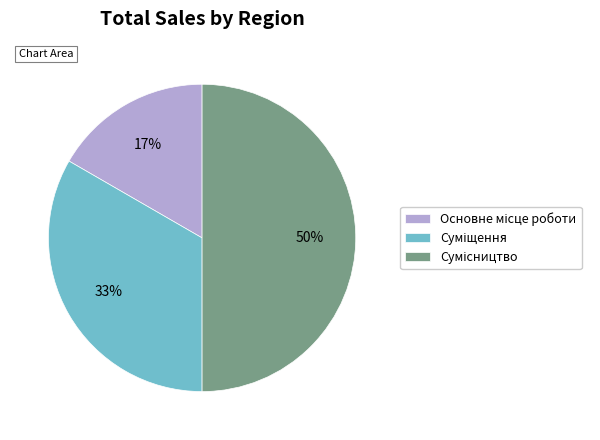

To the nearest percent, what is the average slice percentage?

33%